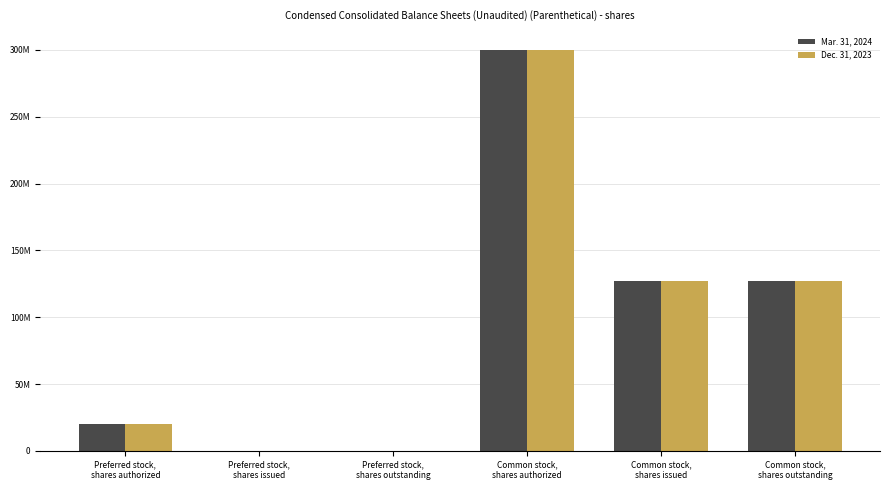

The Dec. 31, 2023 series shows 423700870 at Common stock,
shares authorized. True or false?

False